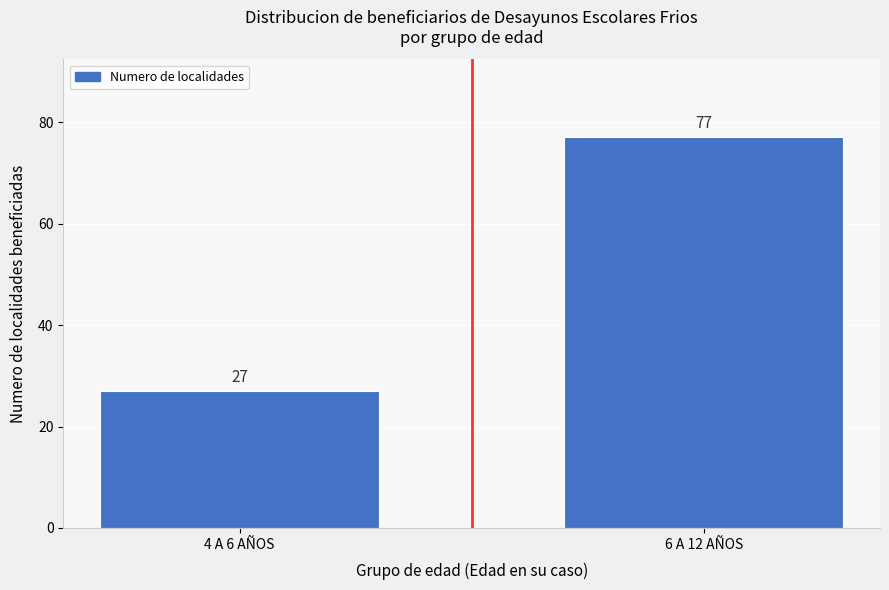

Reading left to right, transcribe all the data shown in this chart.

27	77